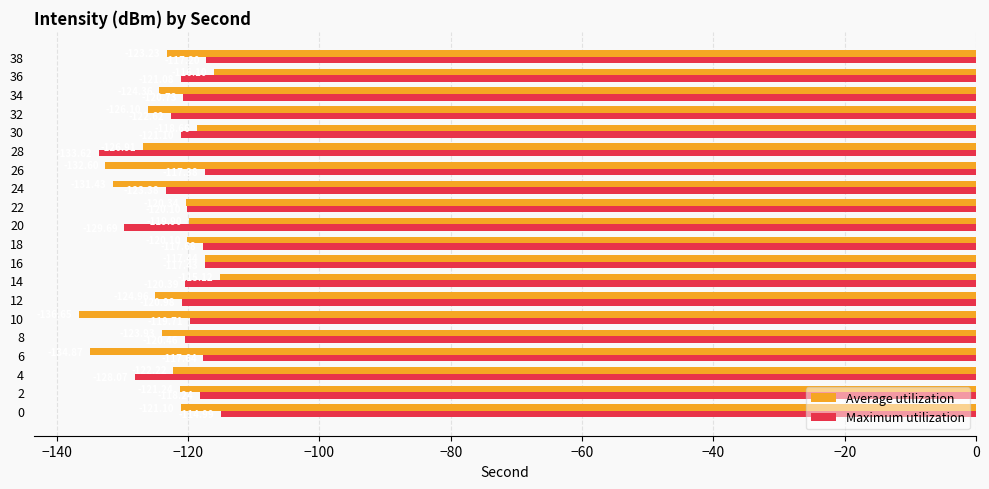

At which label does Average utilization reach its minimum?

10